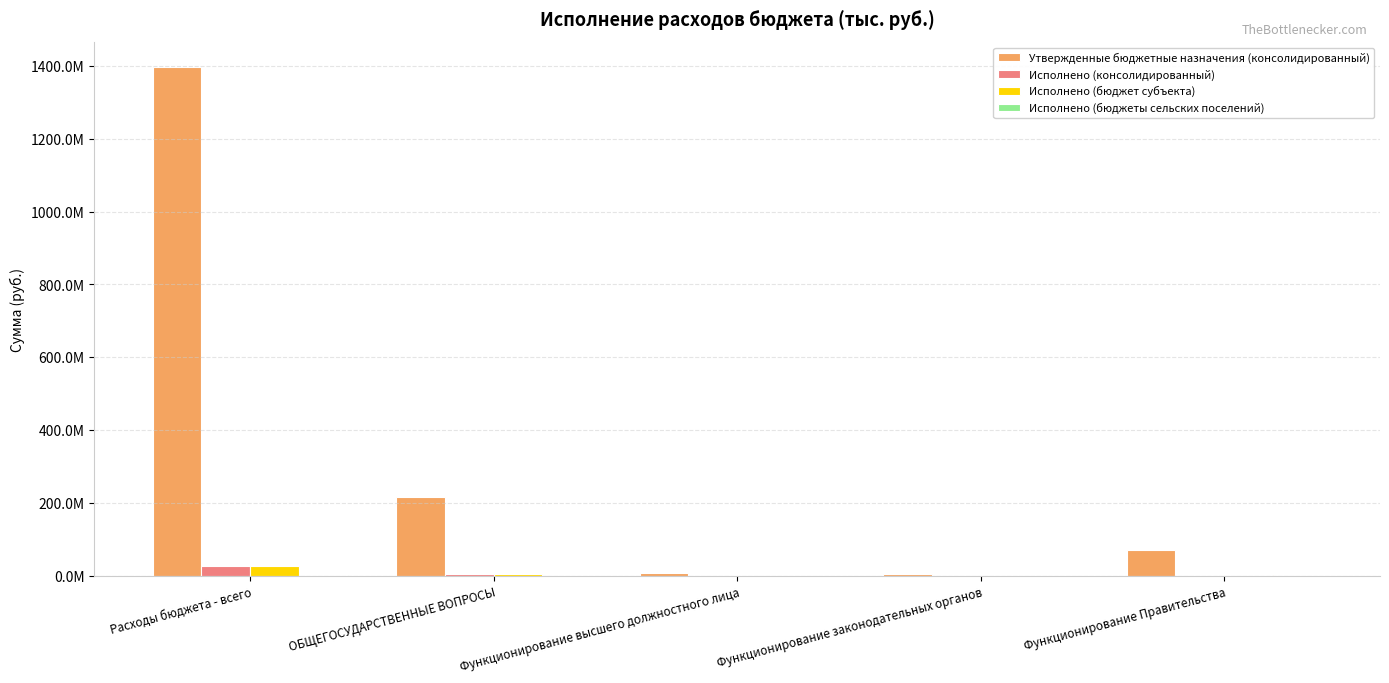

At which label does Исполнено (бюджет субъекта) first exceed 1781378?

Расходы бюджета - всего